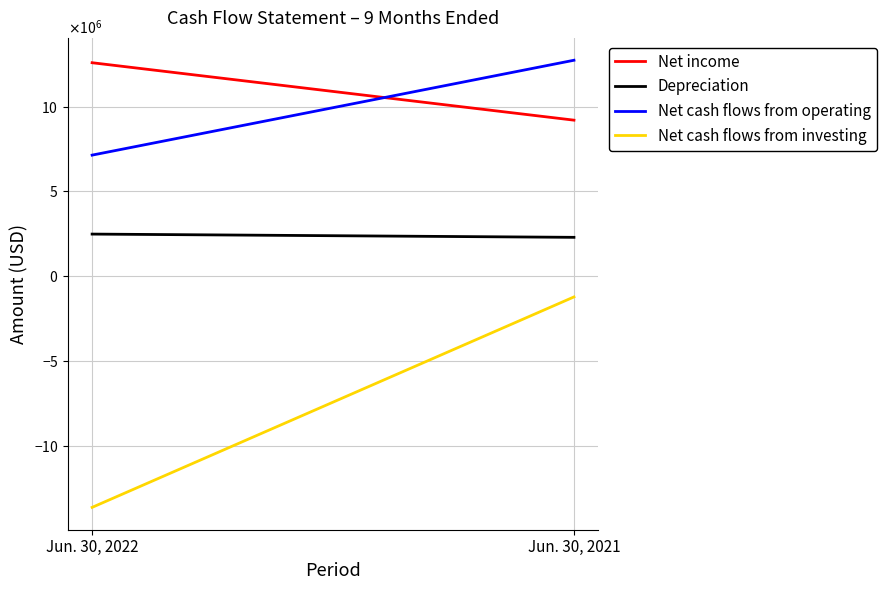

Which series has the largest total across all categories?

Net income